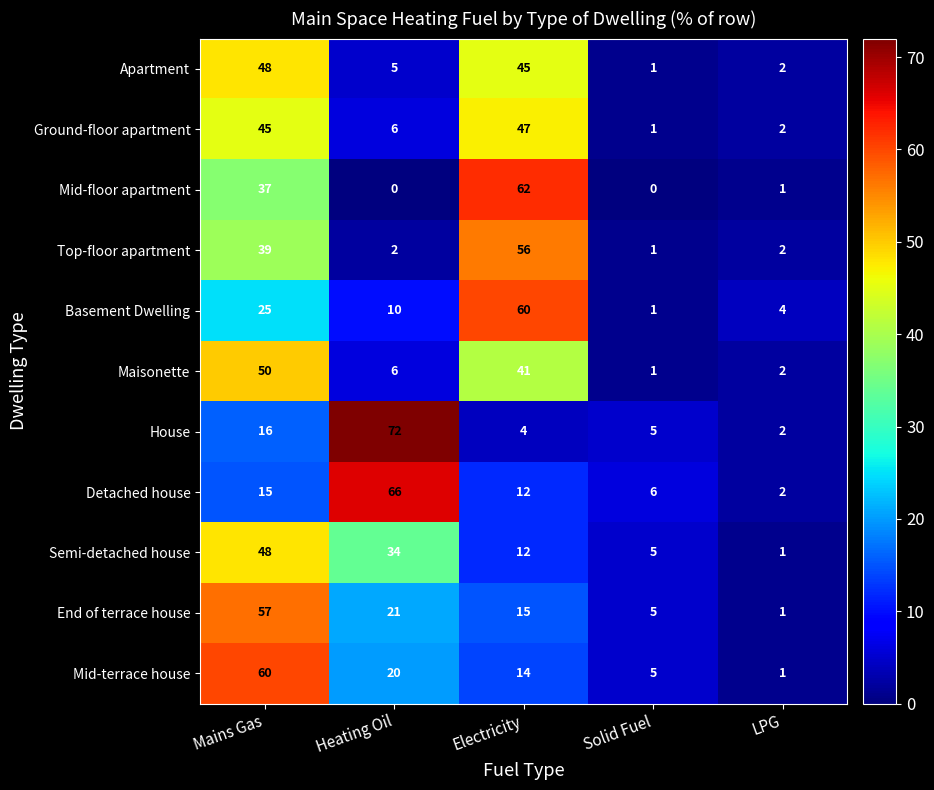

What is the spread (max minus min) of values at Electricity?

58